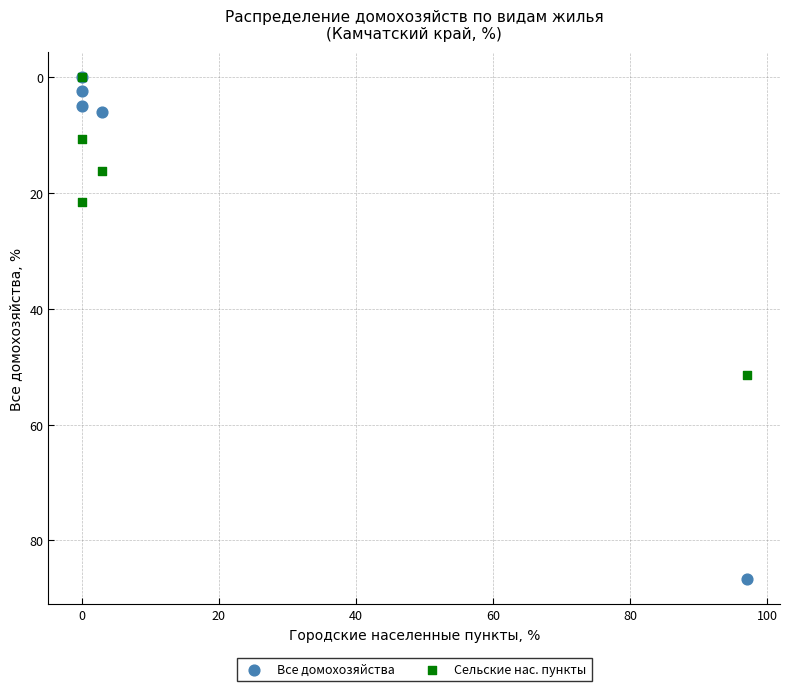

Which series has the largest Y range (max minus min)?

Все домохозяйства